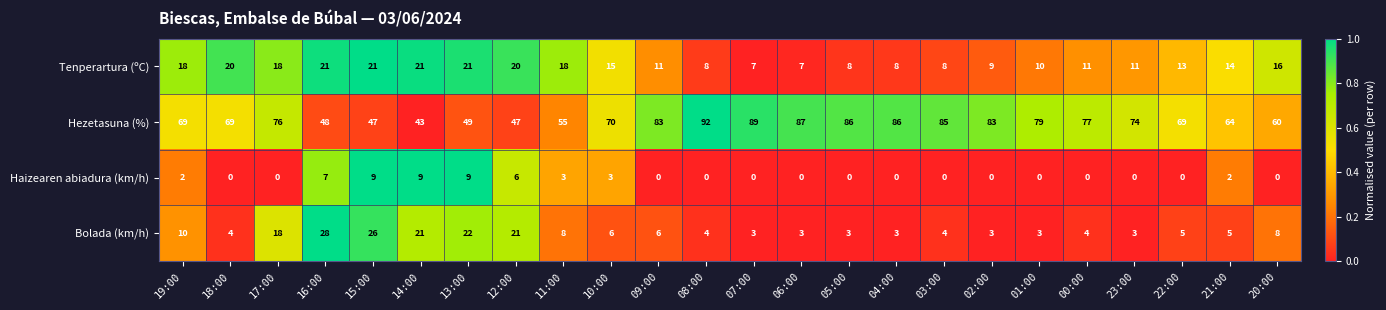

What is the maximum value shown in the chart?

92